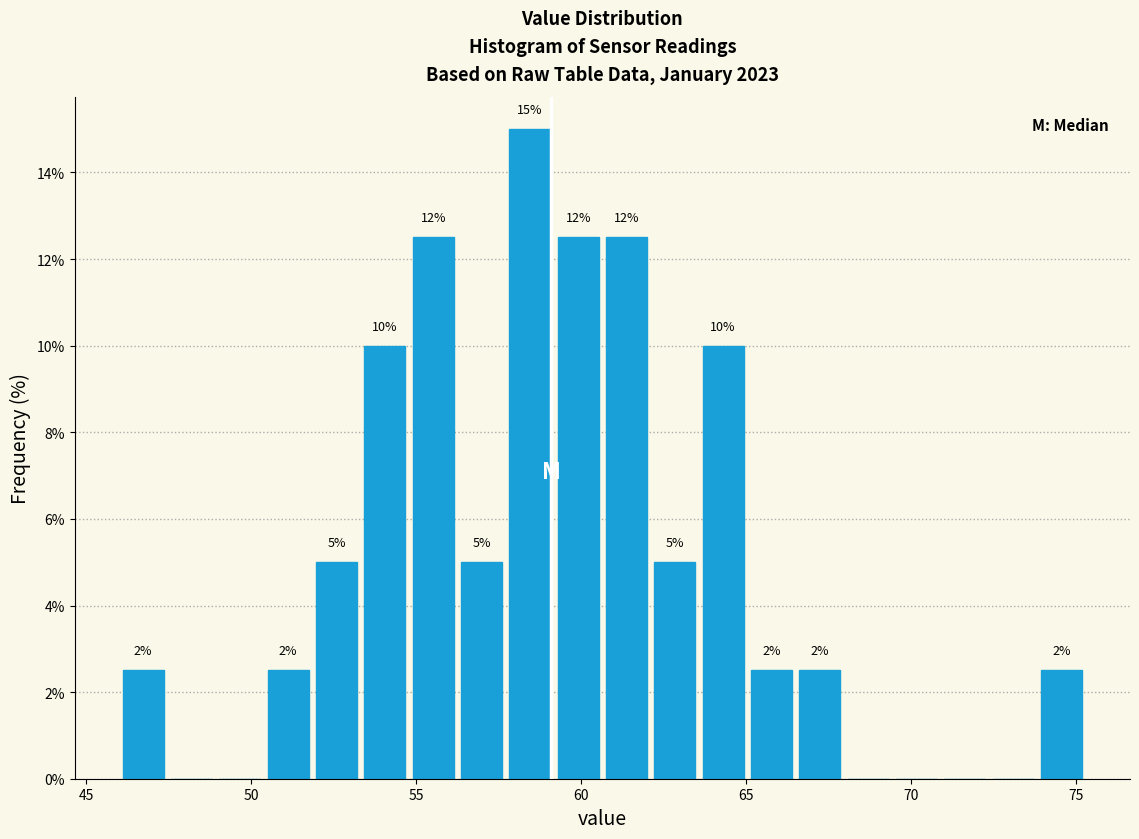

Read against the x-axis, roughly where is the centre of the tallest bar?

58.5